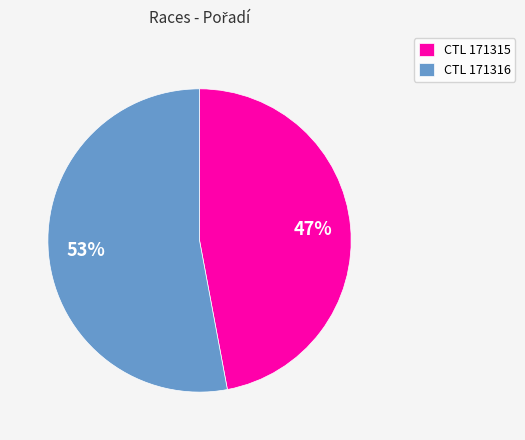

Do CTL 171316 and CTL 171315 together represent more than half of the pie?

Yes